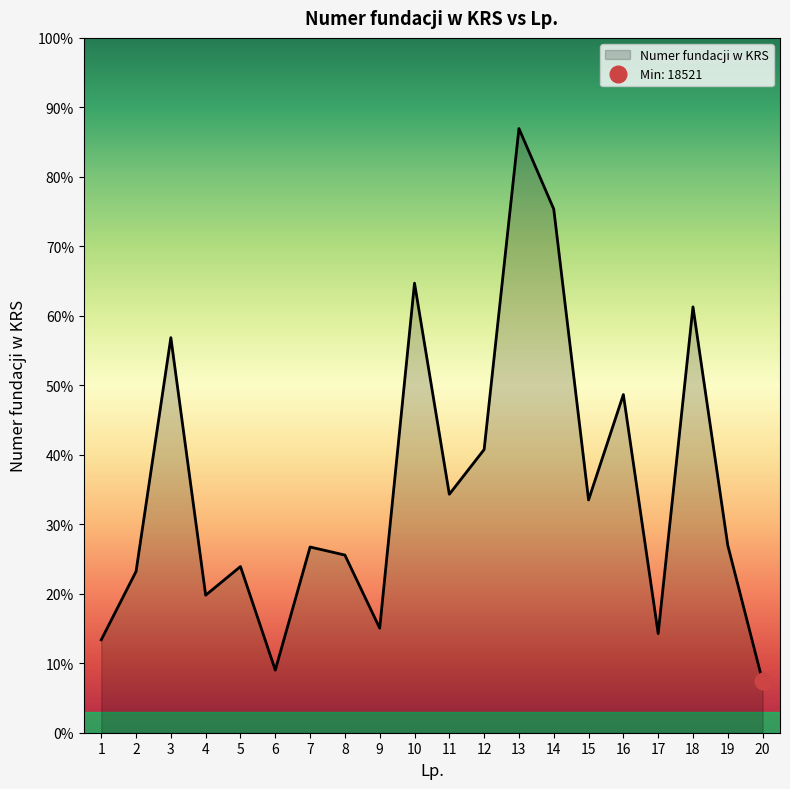

Where does the data first go above 67365?

3